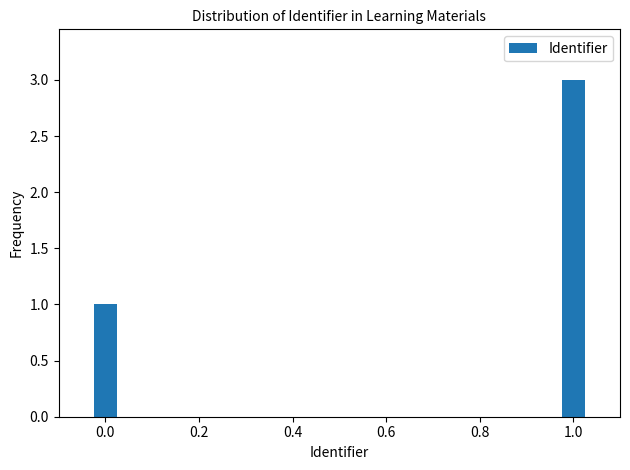

The value at 1.0 is 3. True or false?

True